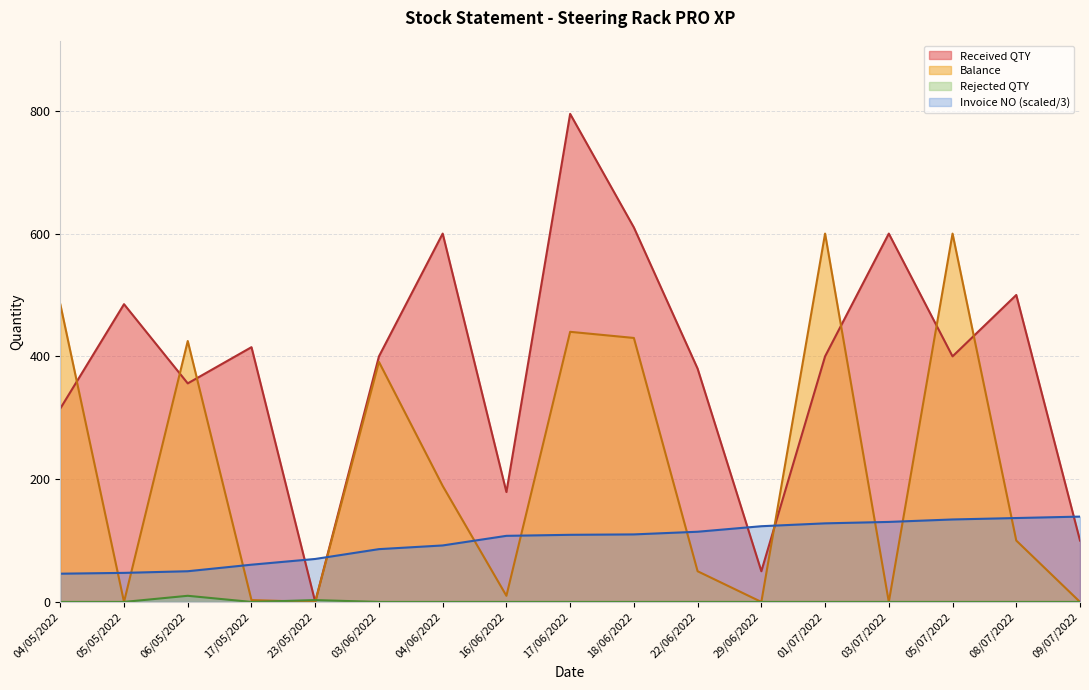

What is the label of the 3rd point from the left?

06/05/2022